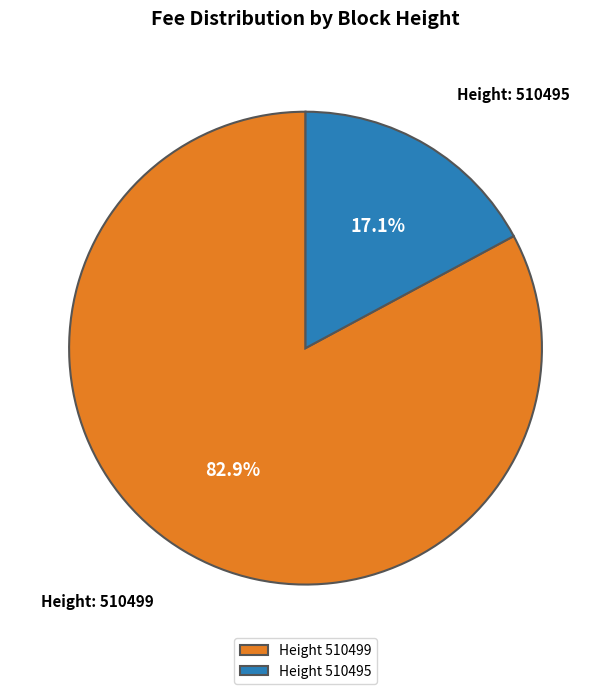

What portion of the pie excludes Height 510499?

17.1%